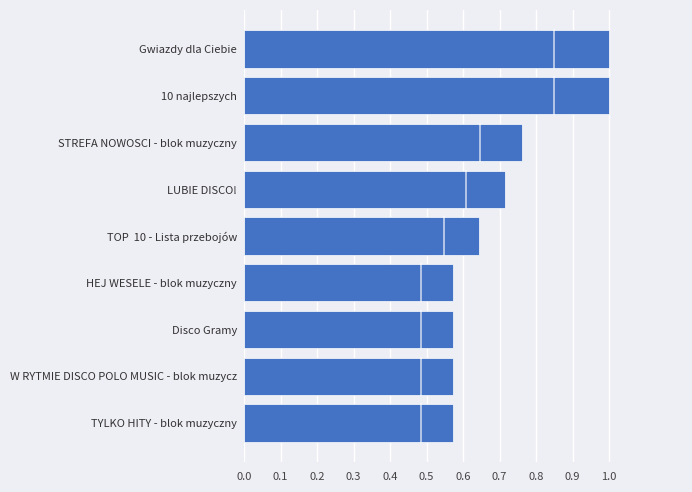

Does the chart contain any negative values?

No